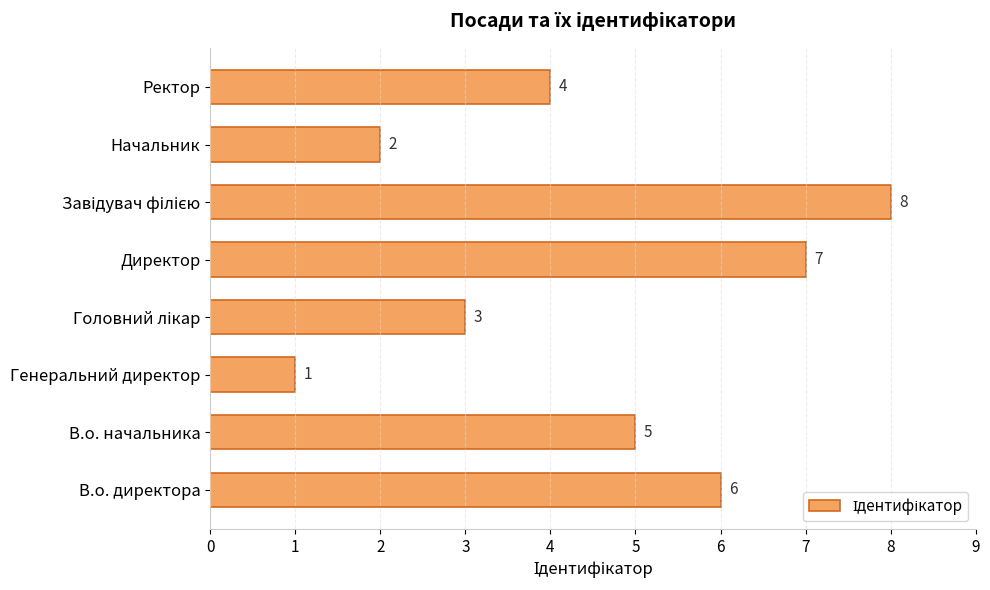

True or false: the data shows 7 at Директор.

True